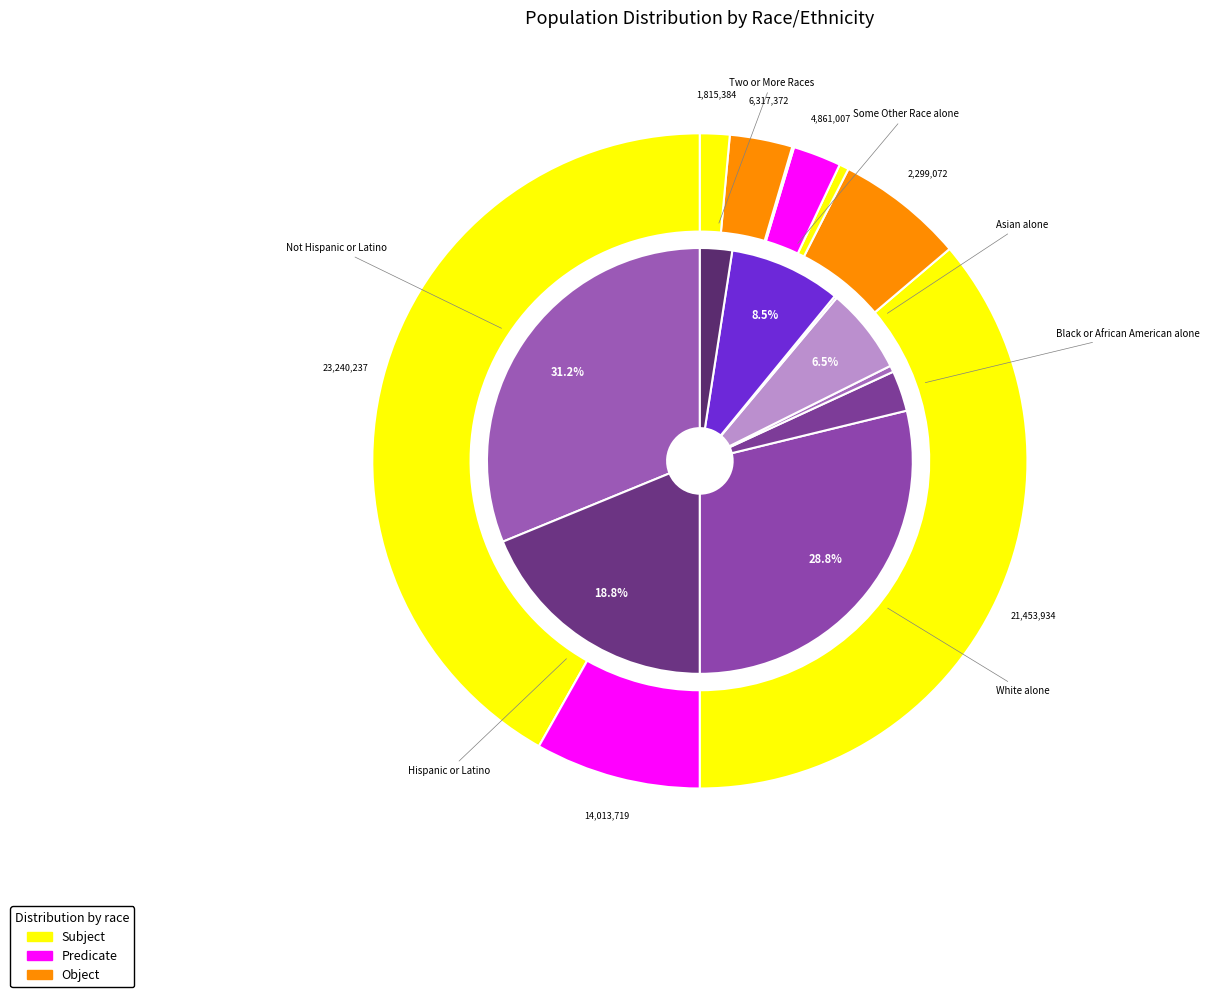

Does values_california represent more than half of the total?

No